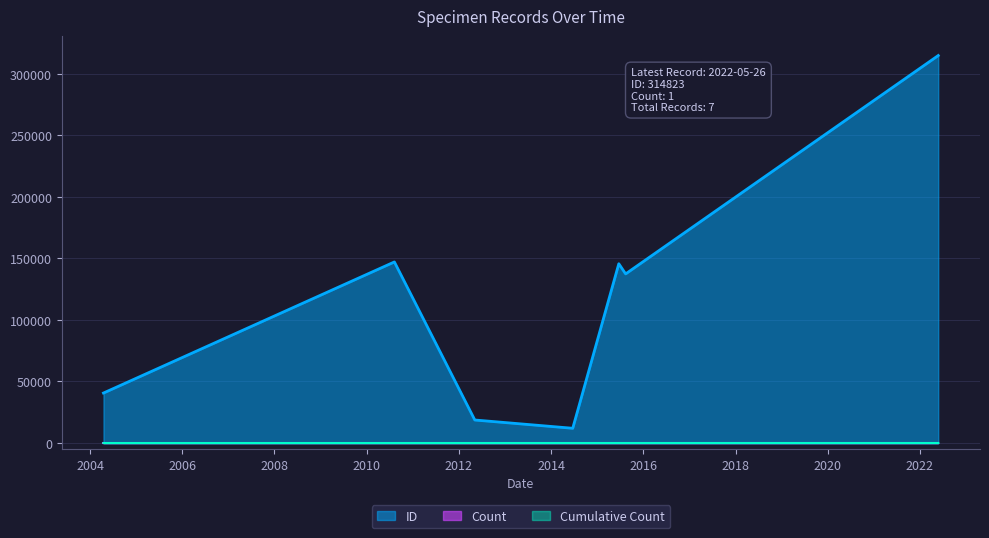

What is the value of the ID point at the 7th from the left?

314823